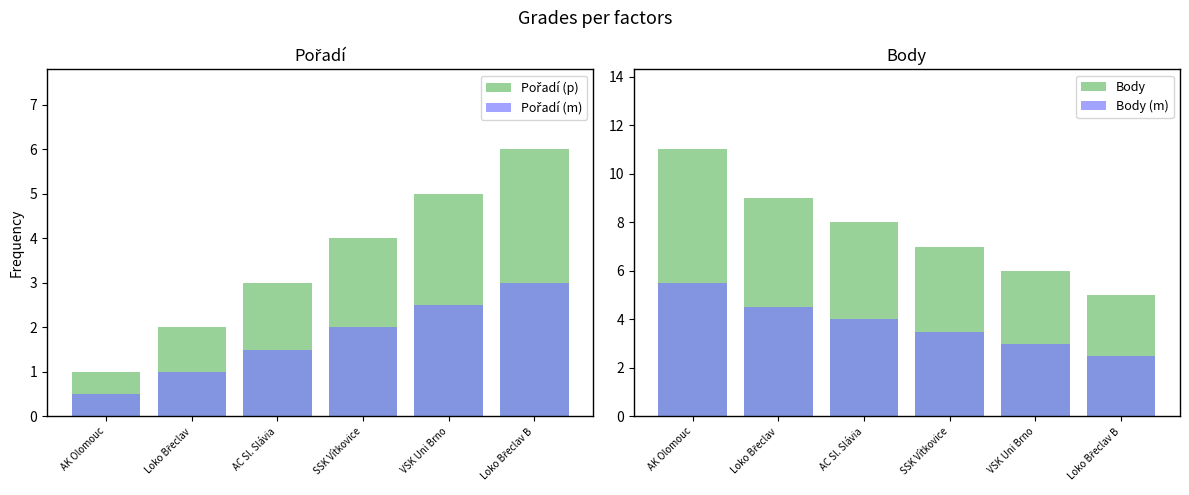

Does the chart contain stacked bars?

No